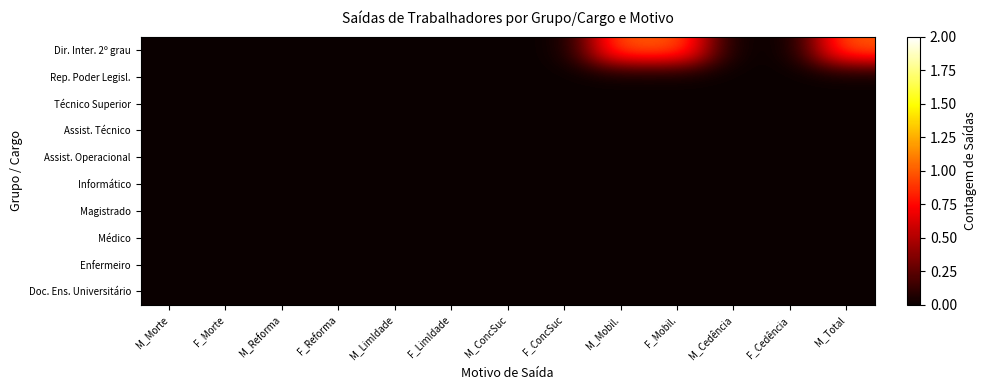

Reading right to left, what are all the values shown in this chart?

Dir. Inter. 2º grau: M_Total=1	F_Cedência=0	M_Cedência=0	F_Mobil.=1	M_Mobil.=1	F_ConcSuc=0	M_ConcSuc=0	F_LimIdade=0	M_LimIdade=0	F_Reforma=0	M_Reforma=0	F_Morte=0	M_Morte=0
Rep. Poder Legisl.: M_Total=0	F_Cedência=0	M_Cedência=0	F_Mobil.=0	M_Mobil.=0	F_ConcSuc=0	M_ConcSuc=0	F_LimIdade=0	M_LimIdade=0	F_Reforma=0	M_Reforma=0	F_Morte=0	M_Morte=0
Técnico Superior: M_Total=0	F_Cedência=0	M_Cedência=0	F_Mobil.=0	M_Mobil.=0	F_ConcSuc=0	M_ConcSuc=0	F_LimIdade=0	M_LimIdade=0	F_Reforma=0	M_Reforma=0	F_Morte=0	M_Morte=0
Assist. Técnico: M_Total=0	F_Cedência=0	M_Cedência=0	F_Mobil.=0	M_Mobil.=0	F_ConcSuc=0	M_ConcSuc=0	F_LimIdade=0	M_LimIdade=0	F_Reforma=0	M_Reforma=0	F_Morte=0	M_Morte=0
Assist. Operacional: M_Total=0	F_Cedência=0	M_Cedência=0	F_Mobil.=0	M_Mobil.=0	F_ConcSuc=0	M_ConcSuc=0	F_LimIdade=0	M_LimIdade=0	F_Reforma=0	M_Reforma=0	F_Morte=0	M_Morte=0
Informático: M_Total=0	F_Cedência=0	M_Cedência=0	F_Mobil.=0	M_Mobil.=0	F_ConcSuc=0	M_ConcSuc=0	F_LimIdade=0	M_LimIdade=0	F_Reforma=0	M_Reforma=0	F_Morte=0	M_Morte=0
Magistrado: M_Total=0	F_Cedência=0	M_Cedência=0	F_Mobil.=0	M_Mobil.=0	F_ConcSuc=0	M_ConcSuc=0	F_LimIdade=0	M_LimIdade=0	F_Reforma=0	M_Reforma=0	F_Morte=0	M_Morte=0
Médico: M_Total=0	F_Cedência=0	M_Cedência=0	F_Mobil.=0	M_Mobil.=0	F_ConcSuc=0	M_ConcSuc=0	F_LimIdade=0	M_LimIdade=0	F_Reforma=0	M_Reforma=0	F_Morte=0	M_Morte=0
Enfermeiro: M_Total=0	F_Cedência=0	M_Cedência=0	F_Mobil.=0	M_Mobil.=0	F_ConcSuc=0	M_ConcSuc=0	F_LimIdade=0	M_LimIdade=0	F_Reforma=0	M_Reforma=0	F_Morte=0	M_Morte=0
Doc. Ens. Universitário: M_Total=0	F_Cedência=0	M_Cedência=0	F_Mobil.=0	M_Mobil.=0	F_ConcSuc=0	M_ConcSuc=0	F_LimIdade=0	M_LimIdade=0	F_Reforma=0	M_Reforma=0	F_Morte=0	M_Morte=0